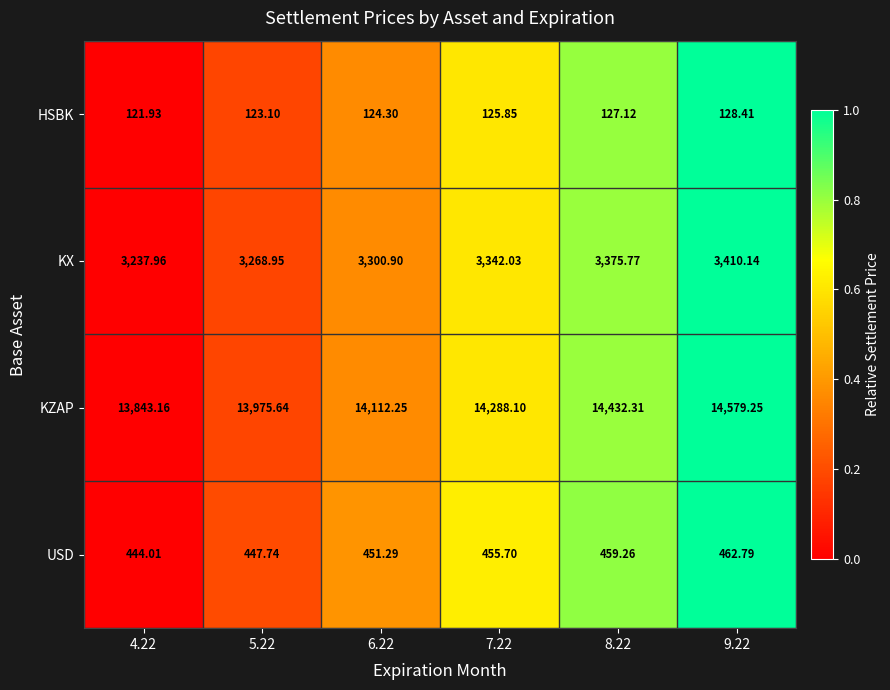

Which series changed the most between 4.22 and 6.22?

KZAP